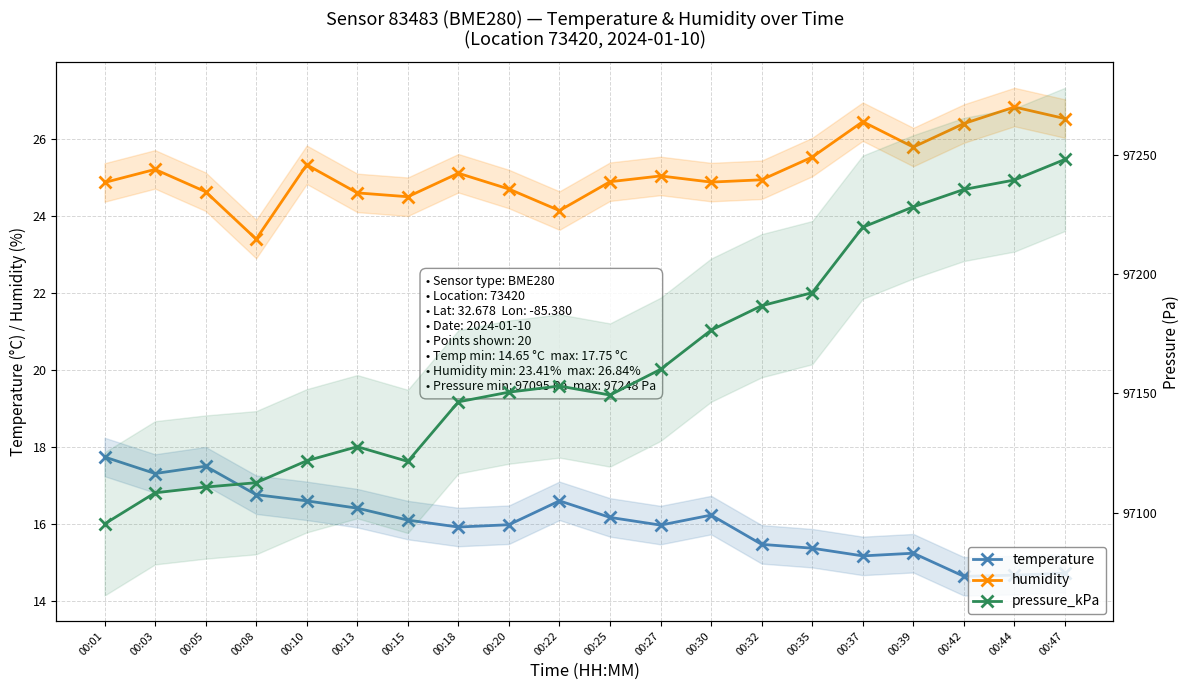

What is the maximum value for pressure_kPa?

97248.1